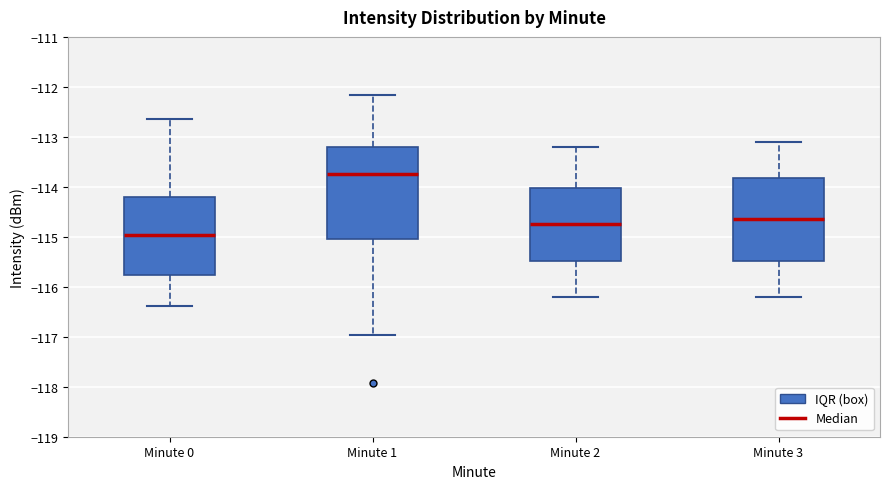

Which box's median line is the highest?

Minute 1